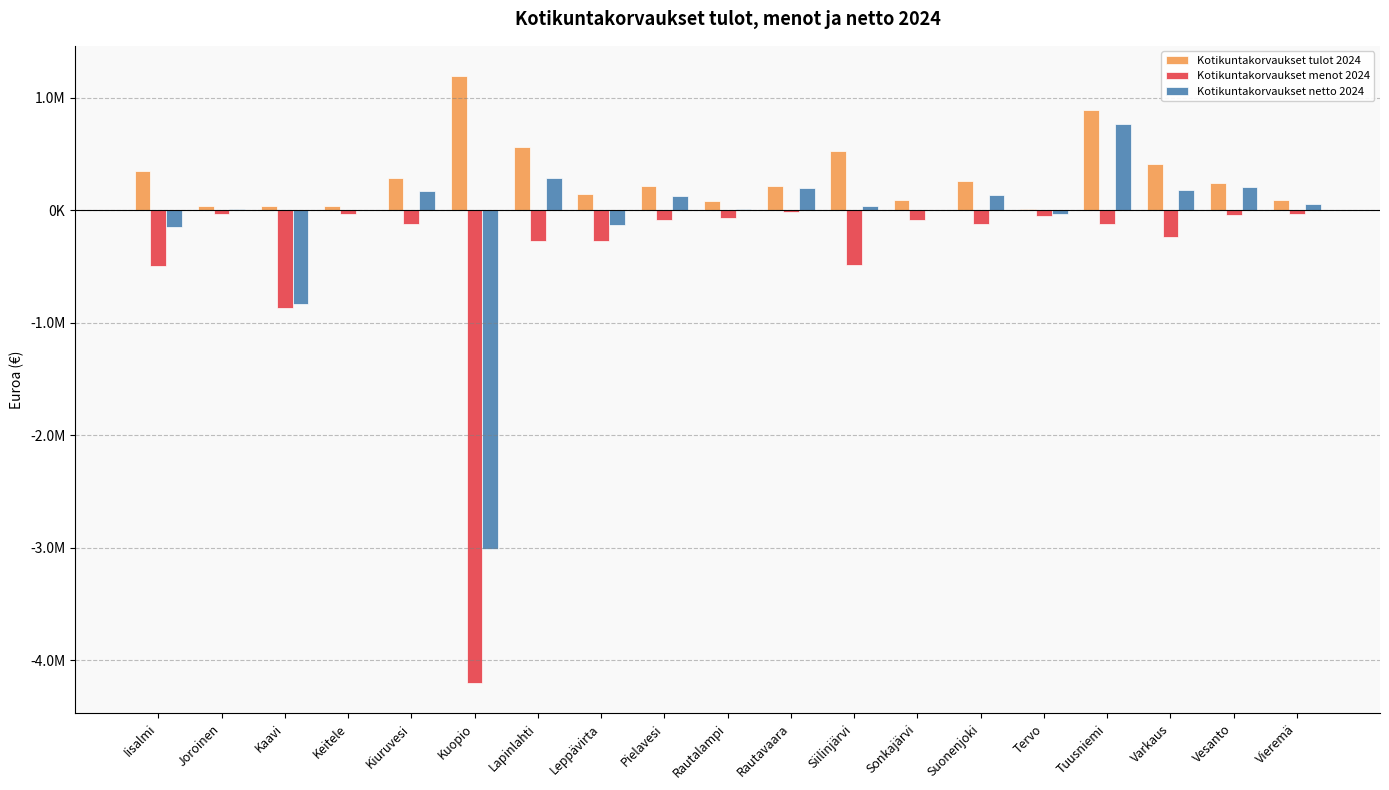

What are all the series names shown in the legend?

Kotikuntakorvaukset tulot 2024, Kotikuntakorvaukset menot 2024, Kotikuntakorvaukset netto 2024